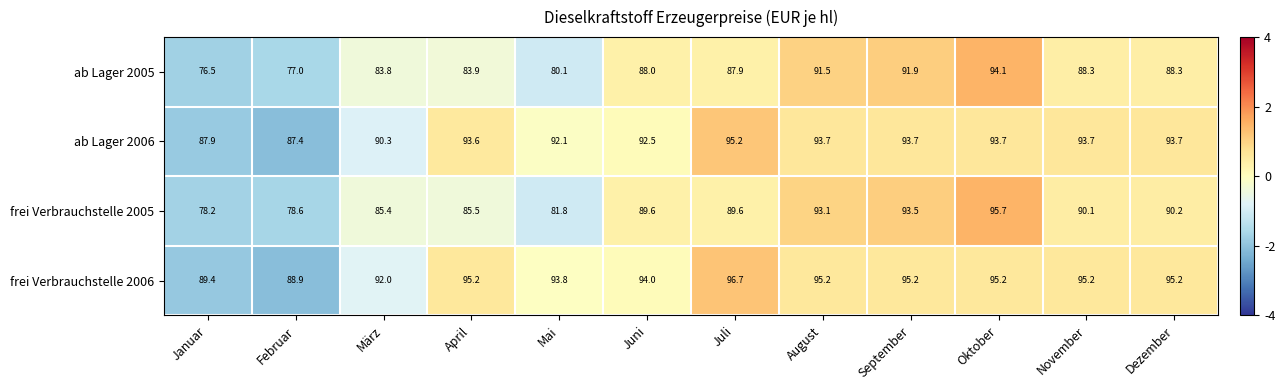

How many categories are shown in the chart?

12